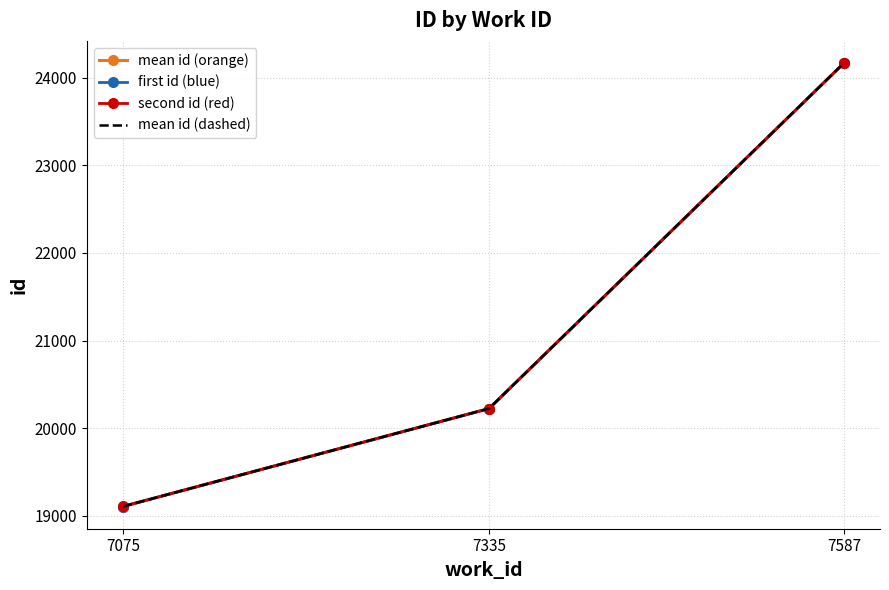

At which label does mean id (orange) first exceed 20224?

7335